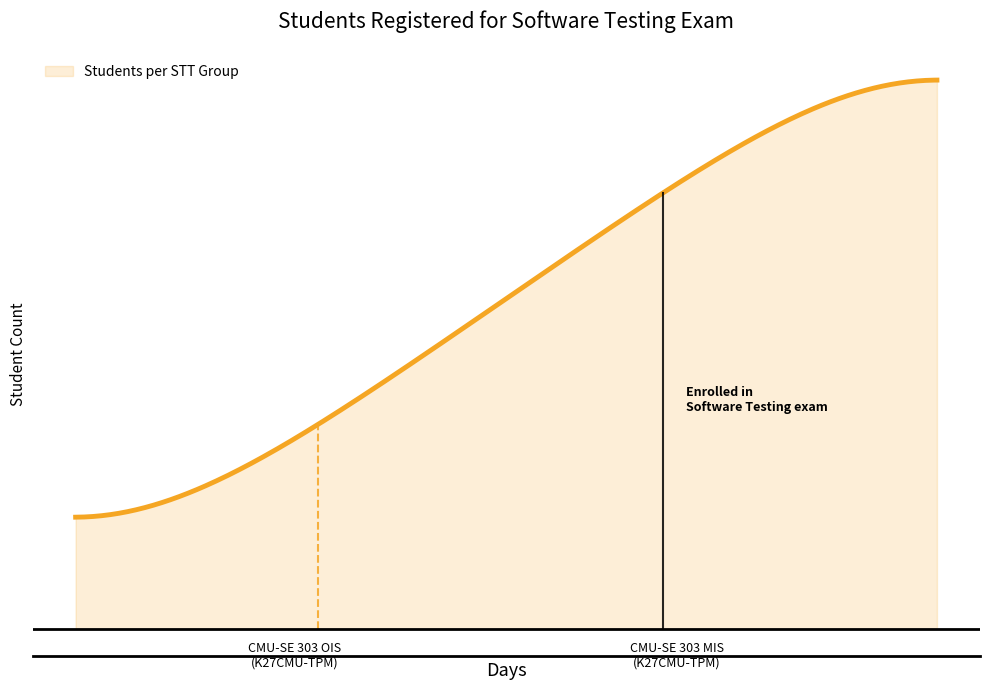

Does the chart have visible grid lines?

No